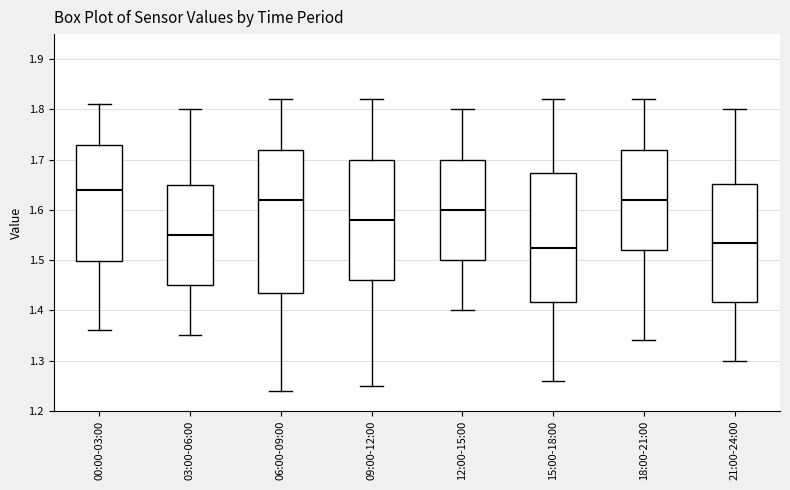

Which box has the highest median line?

00:00-03:00